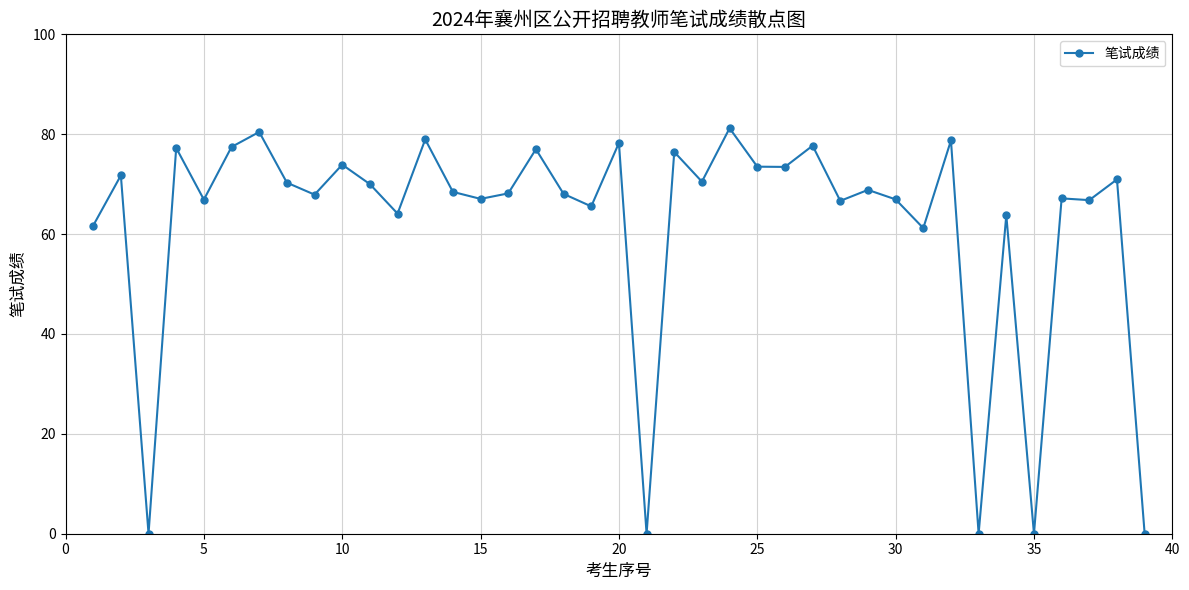

What is the value of the 17th point from the left?

77.0